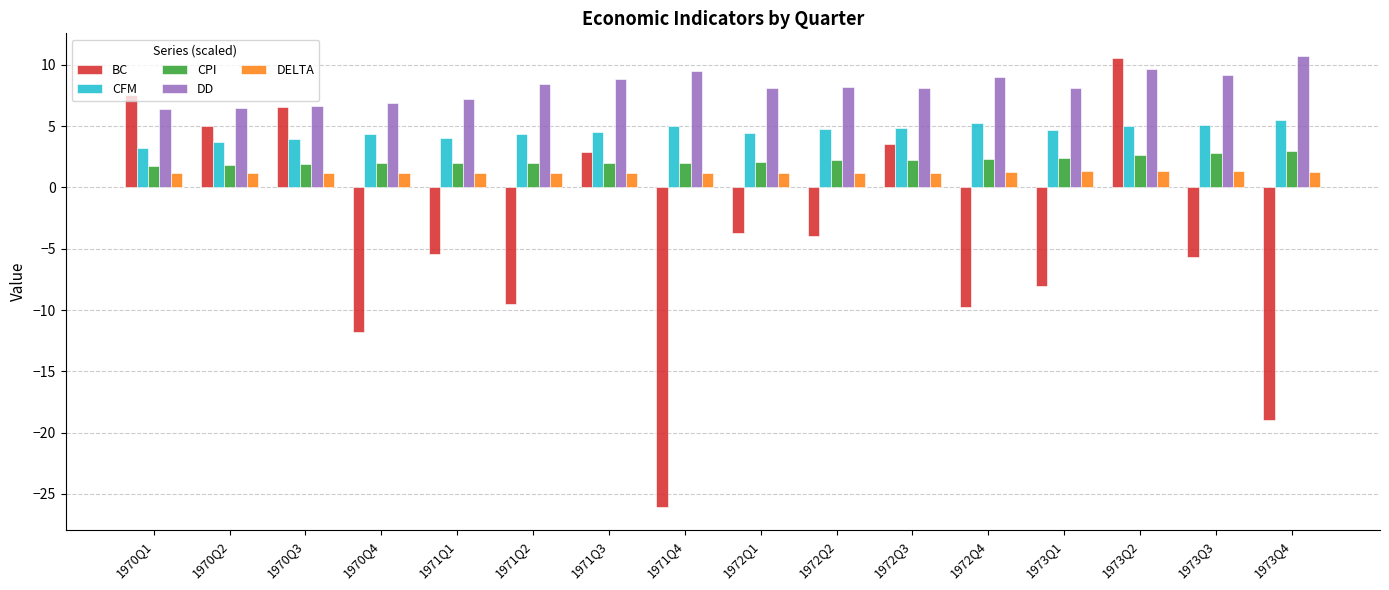

What is the difference between the maximum and minimum values in the DD series?

4.4